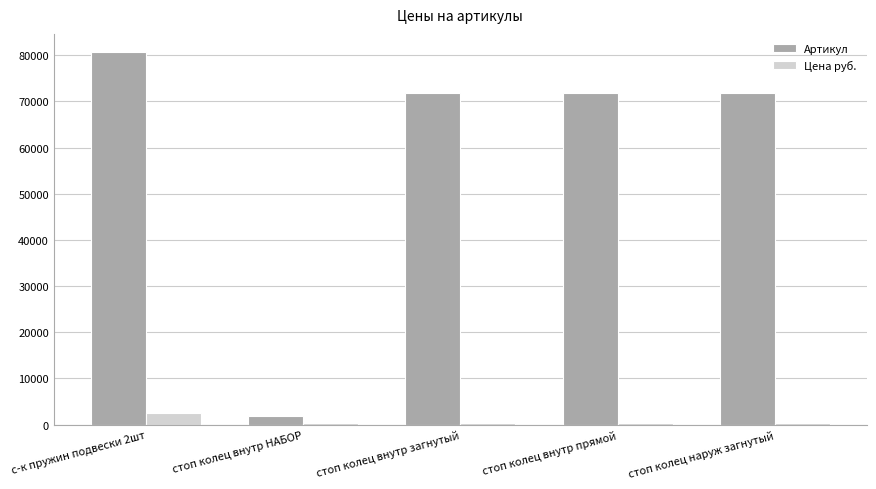

Which series has the largest range (max minus min)?

Артикул